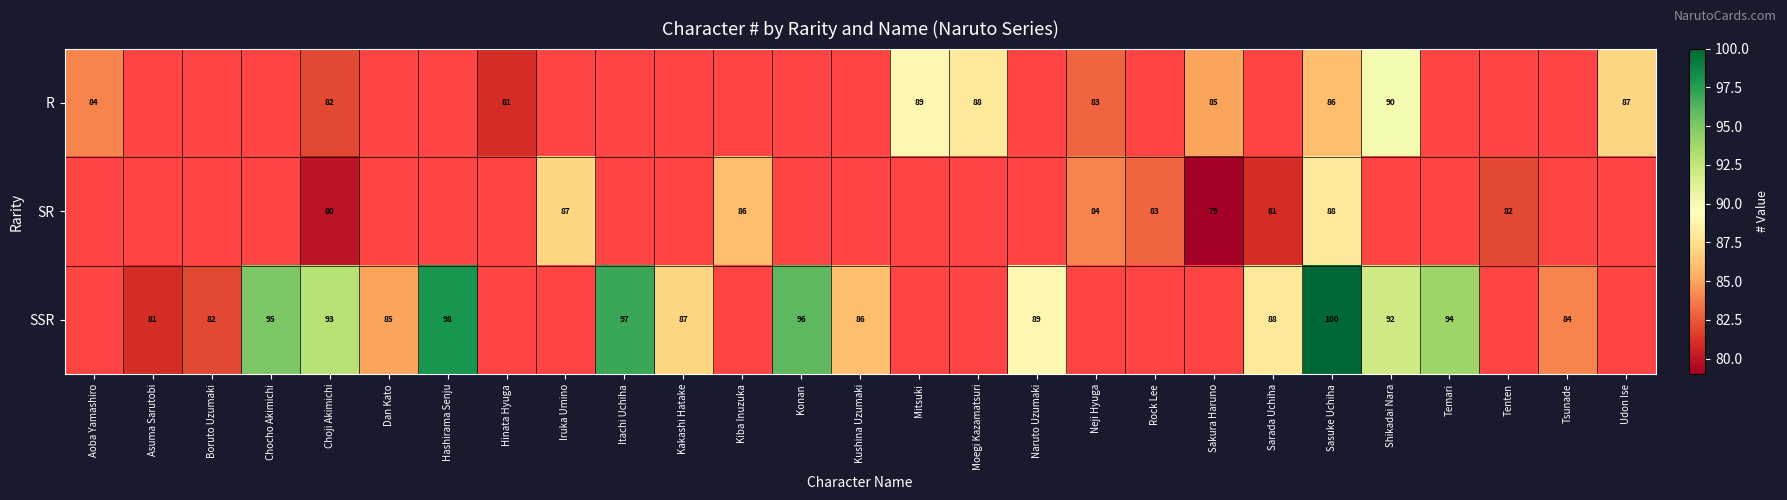

What is the sum of the R values at Sakura Haruno and Shikadai Nara?

175